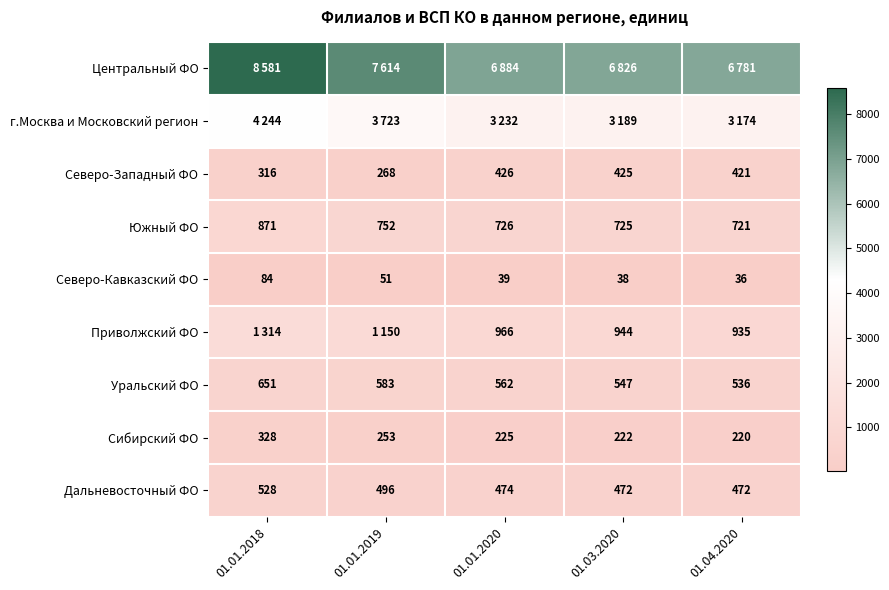

What is the spread (max minus min) of values at 01.04.2020?

6745